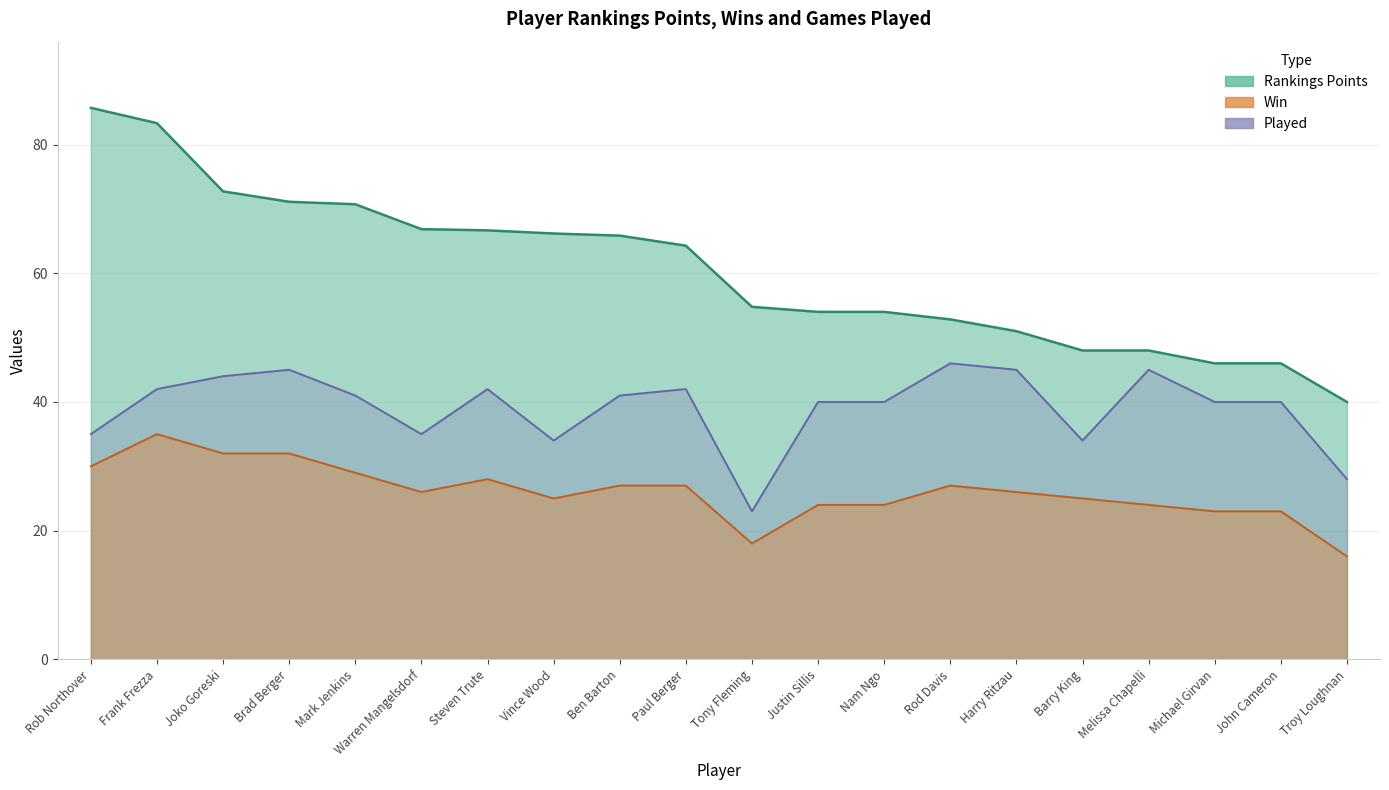

What are all the series names shown in the legend?

Rankings Points, Win, Played